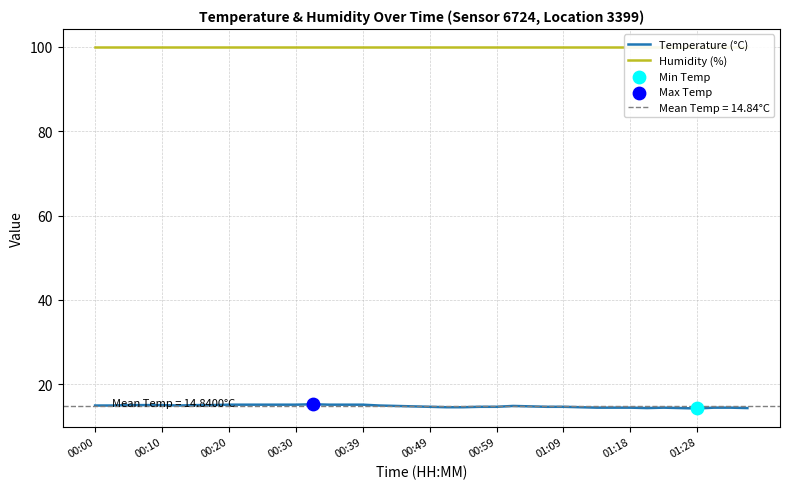

Which series reaches the minimum Y coordinate?

Temperature (°C)